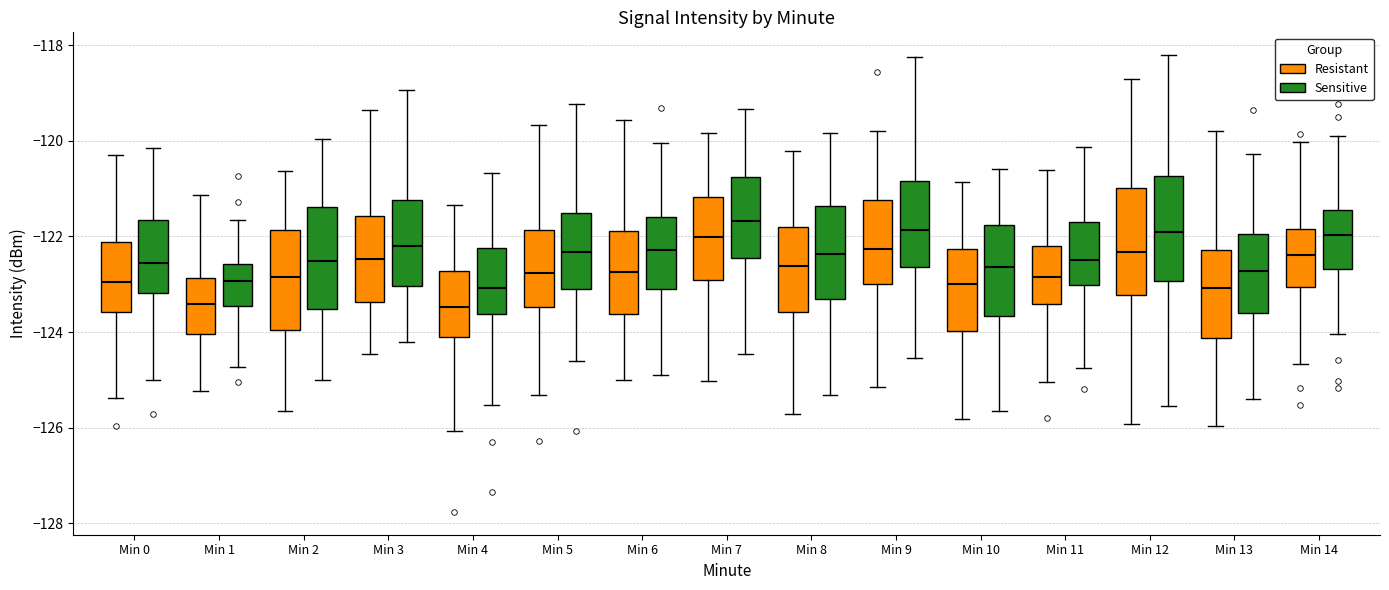

Reading left to right, read every box against the y-axis: the position of its median line, the range the box covers, and the ends of its whiskers. The values are not printed on the chart, so give them approximately, as read against the axis.

Min 0 (Resistant): median -123.0, box -123.6 to -122.2, whiskers -125.4 to -120.4
Min 0 (Sensitive): median -122.6, box -123.2 to -121.6, whiskers -125.0 to -120.2
Min 1 (Resistant): median -123.4, box -124.0 to -122.8, whiskers -125.2 to -121.2
Min 1 (Sensitive): median -123.0, box -123.4 to -122.6, whiskers -124.8 to -121.6
Min 2 (Resistant): median -122.8, box -124.0 to -121.8, whiskers -125.6 to -120.6
Min 2 (Sensitive): median -122.6, box -123.6 to -121.4, whiskers -125.0 to -120.0
Min 3 (Resistant): median -122.4, box -123.4 to -121.6, whiskers -124.4 to -119.4
Min 3 (Sensitive): median -122.2, box -123.0 to -121.2, whiskers -124.2 to -119.0
Min 4 (Resistant): median -123.4, box -124.0 to -122.8, whiskers -126.0 to -121.4
Min 4 (Sensitive): median -123.0, box -123.6 to -122.2, whiskers -125.6 to -120.6
Min 5 (Resistant): median -122.8, box -123.4 to -121.8, whiskers -125.4 to -119.6
Min 5 (Sensitive): median -122.4, box -123.2 to -121.6, whiskers -124.6 to -119.2
Min 6 (Resistant): median -122.8, box -123.6 to -121.8, whiskers -125.0 to -119.6
Min 6 (Sensitive): median -122.2, box -123.0 to -121.6, whiskers -124.8 to -120.0
Min 7 (Resistant): median -122.0, box -123.0 to -121.2, whiskers -125.0 to -119.8
Min 7 (Sensitive): median -121.6, box -122.4 to -120.8, whiskers -124.4 to -119.4
Min 8 (Resistant): median -122.6, box -123.6 to -121.8, whiskers -125.8 to -120.2
Min 8 (Sensitive): median -122.4, box -123.4 to -121.4, whiskers -125.4 to -119.8
Min 9 (Resistant): median -122.2, box -123.0 to -121.2, whiskers -125.2 to -119.8
Min 9 (Sensitive): median -121.8, box -122.6 to -120.8, whiskers -124.6 to -118.2
Min 10 (Resistant): median -123.0, box -124.0 to -122.2, whiskers -125.8 to -120.8
Min 10 (Sensitive): median -122.6, box -123.6 to -121.8, whiskers -125.6 to -120.6
Min 11 (Resistant): median -122.8, box -123.4 to -122.2, whiskers -125.0 to -120.6
Min 11 (Sensitive): median -122.4, box -123.0 to -121.6, whiskers -124.8 to -120.2
Min 12 (Resistant): median -122.4, box -123.2 to -121.0, whiskers -126.0 to -118.8
Min 12 (Sensitive): median -122.0, box -123.0 to -120.8, whiskers -125.6 to -118.2
Min 13 (Resistant): median -123.0, box -124.2 to -122.2, whiskers -126.0 to -119.8
Min 13 (Sensitive): median -122.8, box -123.6 to -122.0, whiskers -125.4 to -120.2
Min 14 (Resistant): median -122.4, box -123.0 to -121.8, whiskers -124.6 to -120.0
Min 14 (Sensitive): median -122.0, box -122.6 to -121.4, whiskers -124.0 to -119.8